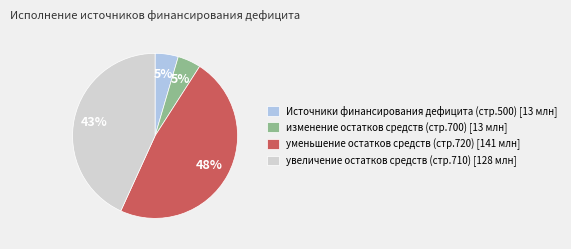

True or false: уменьшение остатков средств (стр.720) [141 млн] accounts for 56% of the total.

False